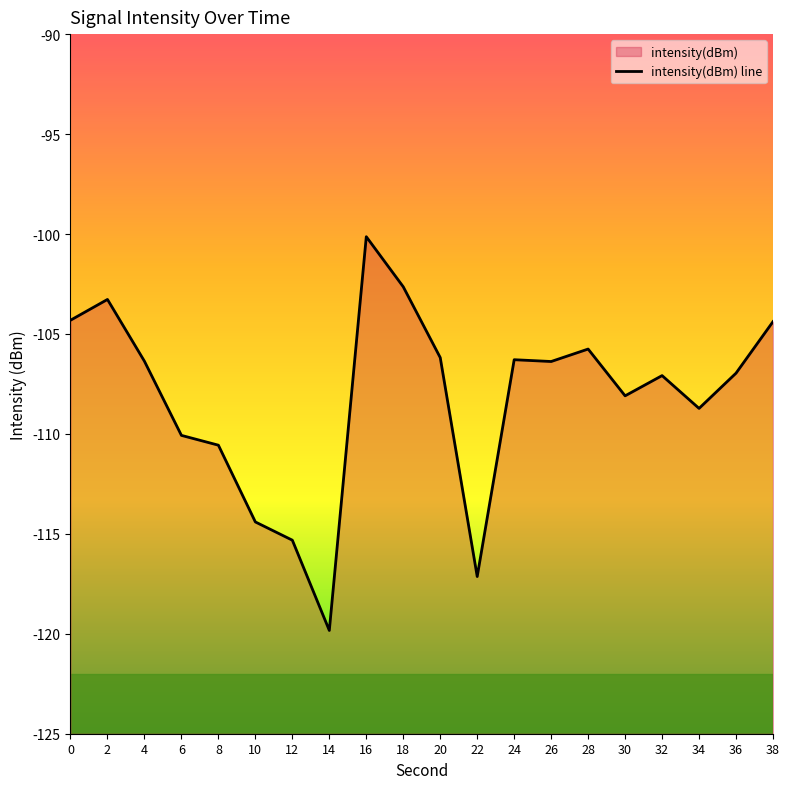

How many data points does each series have?

20